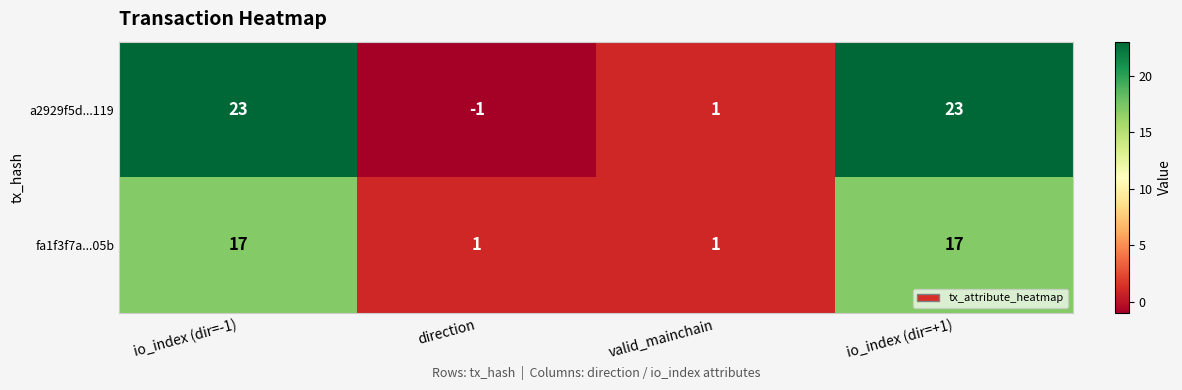

True or false: fa1f3f7a...05b has a value of 17 at io_index (dir=-1).

True